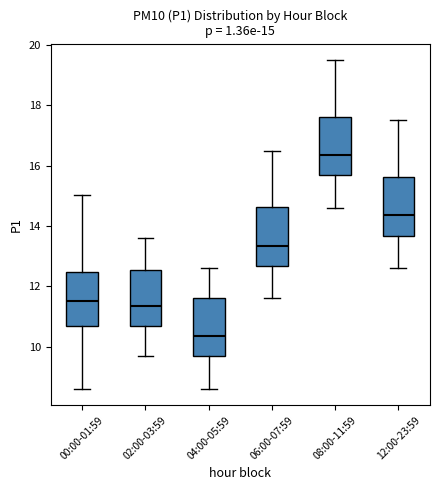

Which box has the lowest median line?

04:00-05:59